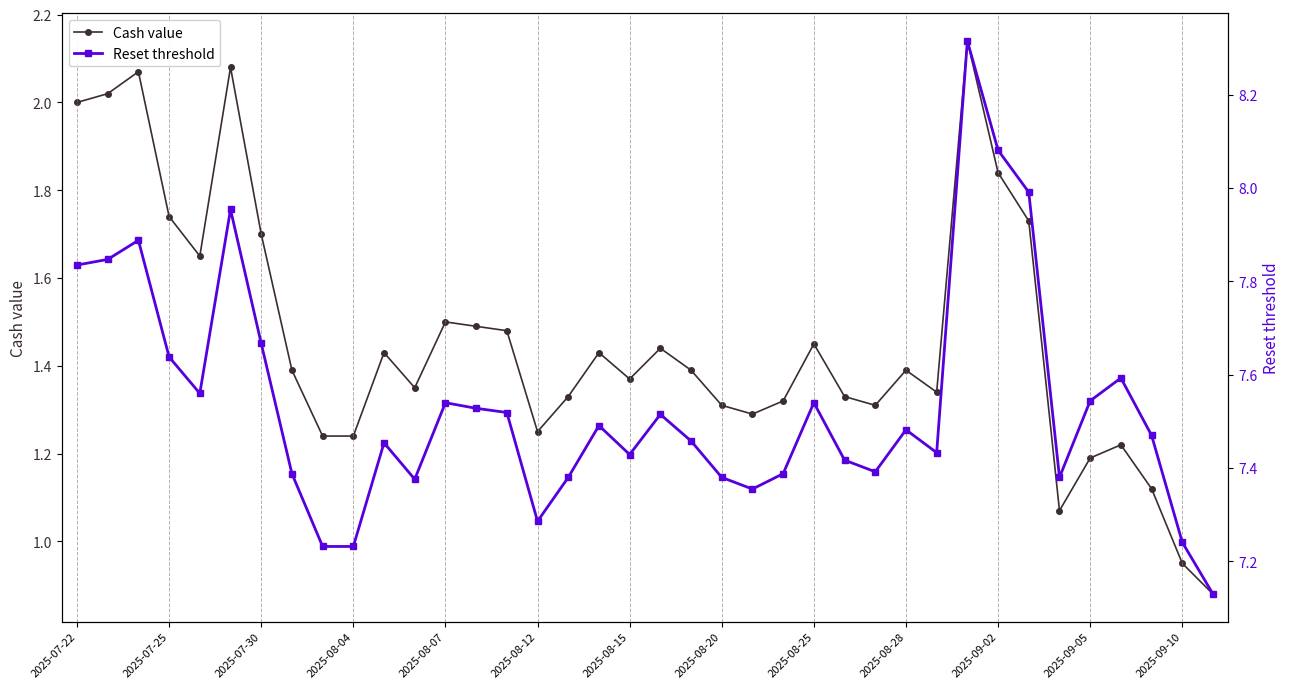

At which category is the sum across all series the highest?

29